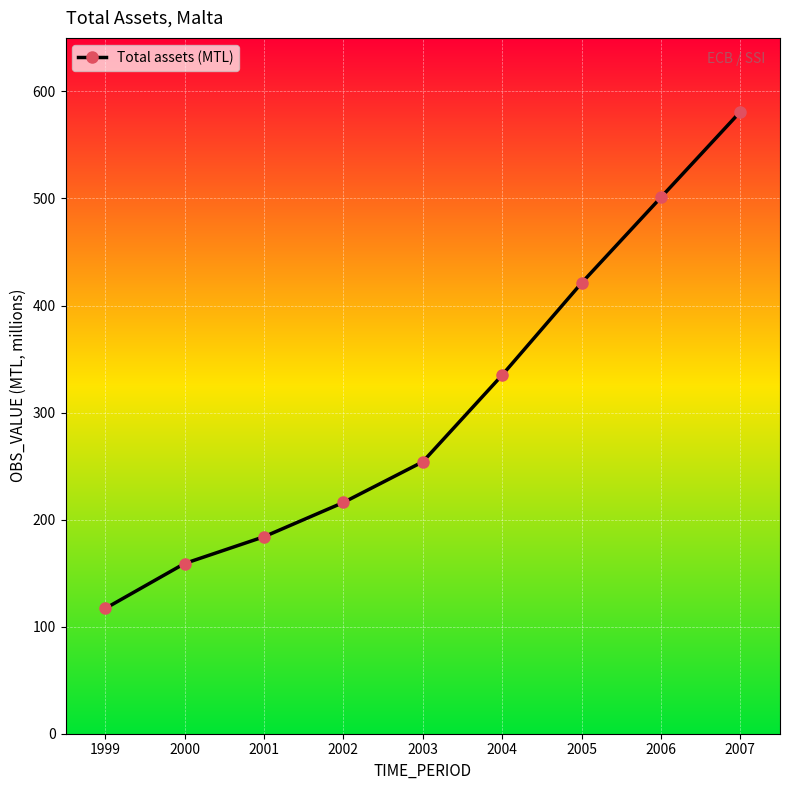

What is the sum of all values?

2768